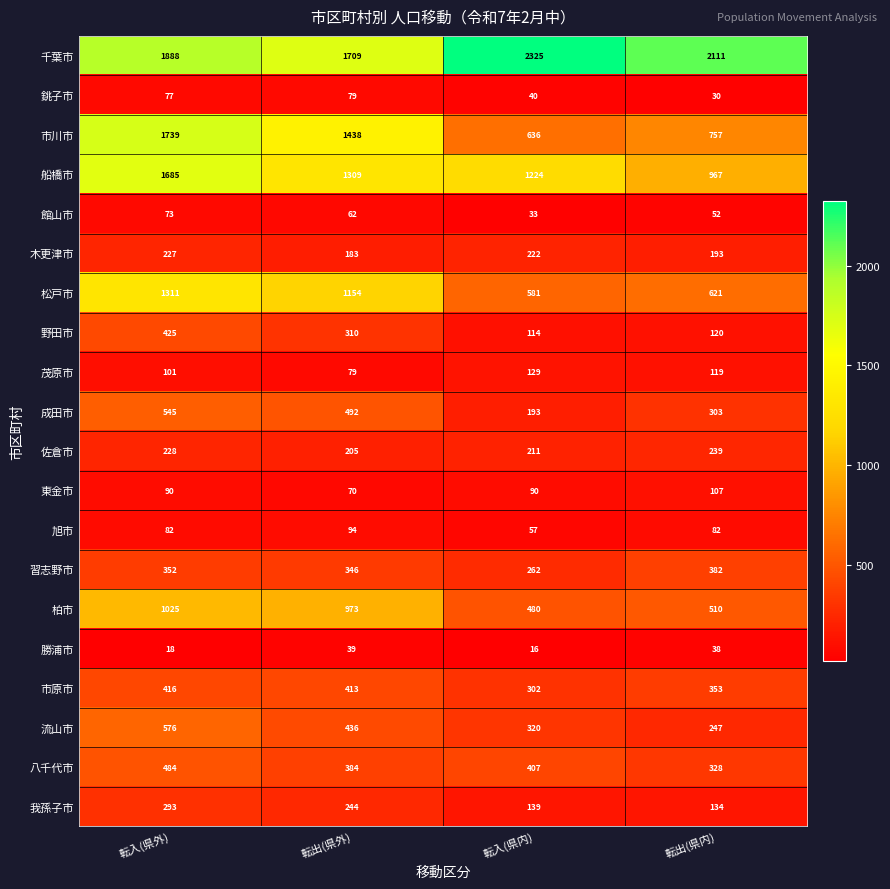

At which category is the sum across all series the highest?

転入(県外)